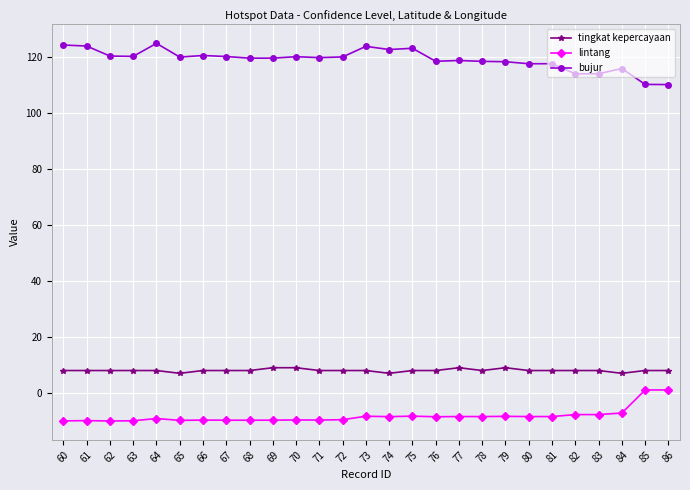

What is the total value across all series at 69?

118.8